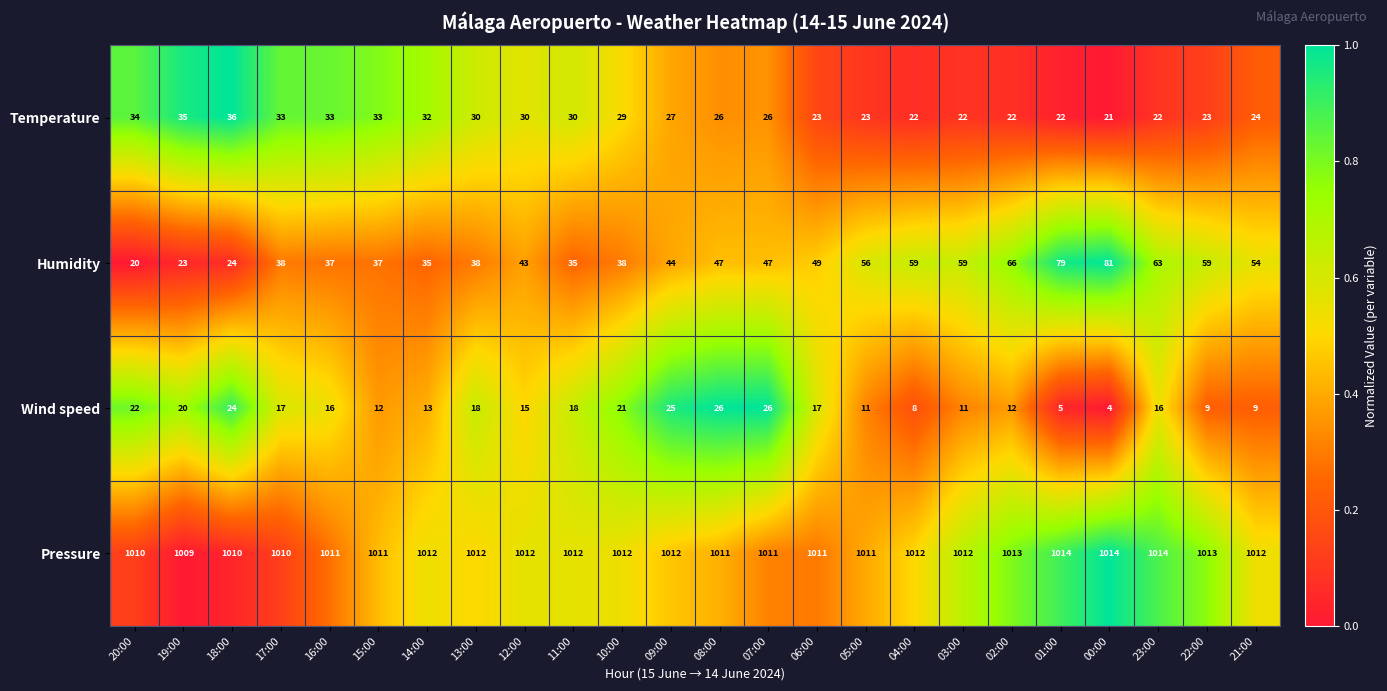

What value does the Humidity series have at 09:00, to the nearest 5?

45